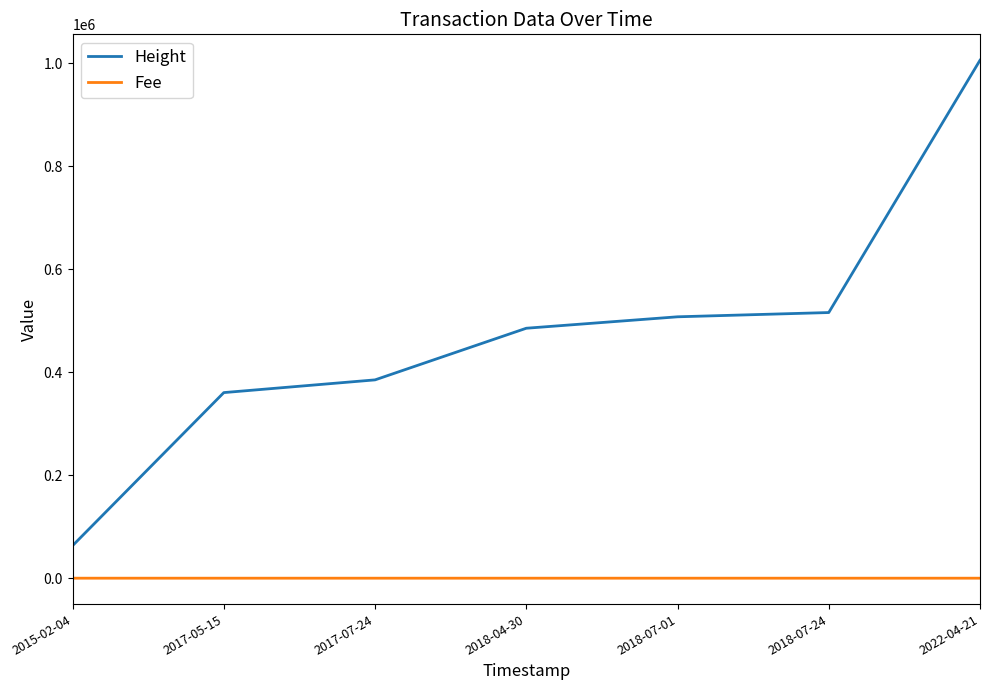

The value of Height at 2017-07-24 is 548928.6. True or false?

False